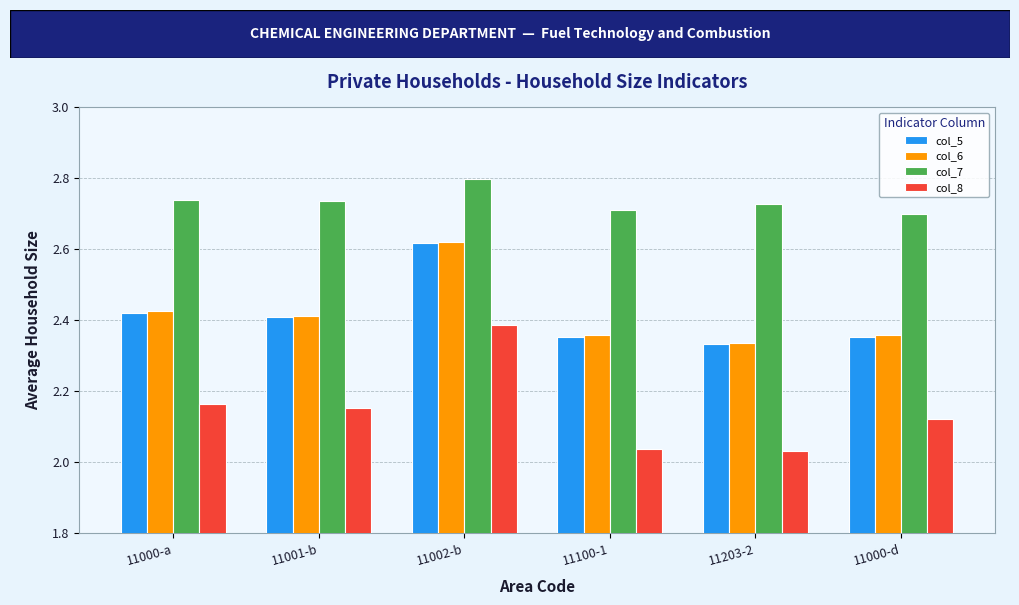

What is the difference between the col_6 values at 11000-a and 11000-d?

0.1